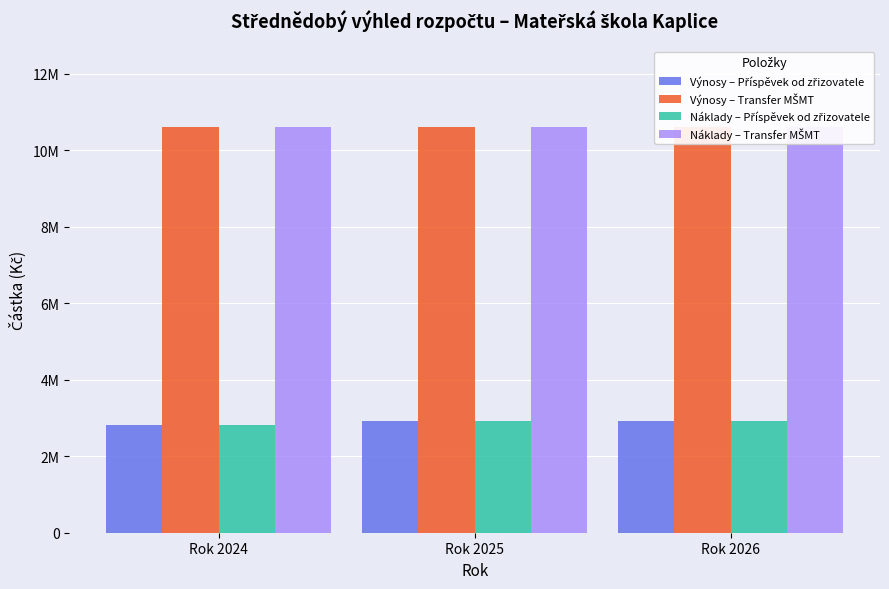

Which category has the highest value in the Náklady – Transfer MŠMT series?

Rok 2024